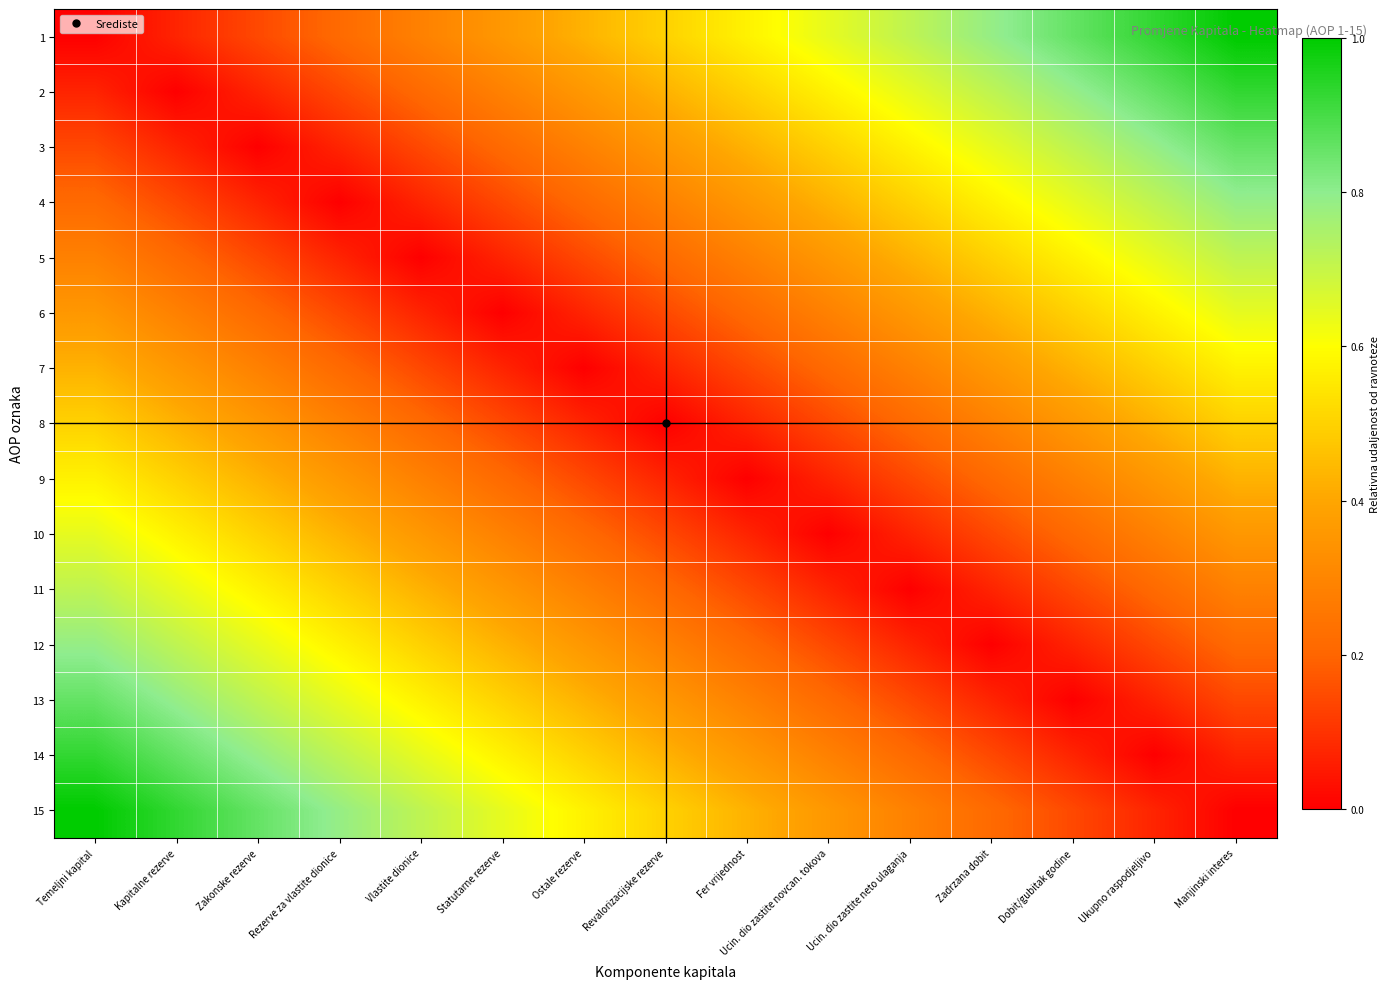

Which has a higher value, Ucin. dio zastite neto ulaganja or Ucin. dio zastite novcan. tokova?

Ucin. dio zastite neto ulaganja